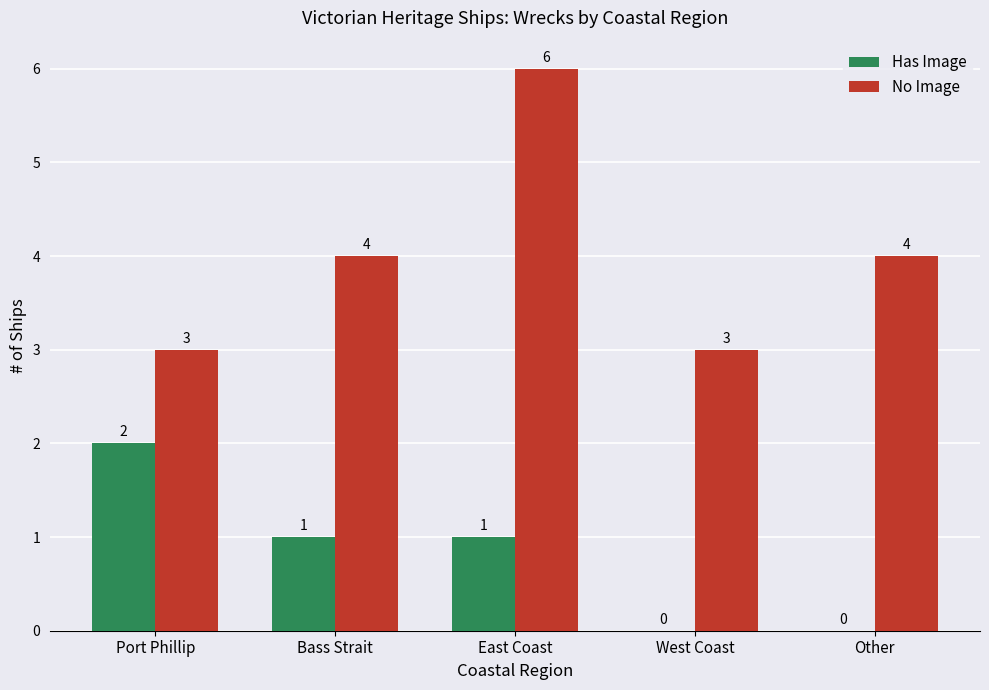

What is the highest value of the No Image series?

6